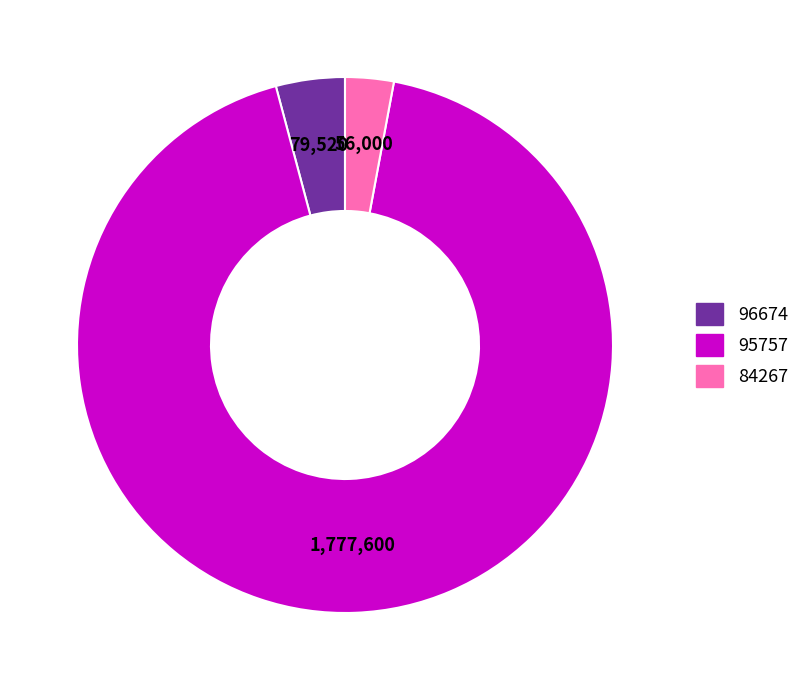

What is the ratio of the value at 95757 to the value at 84267?

31.7